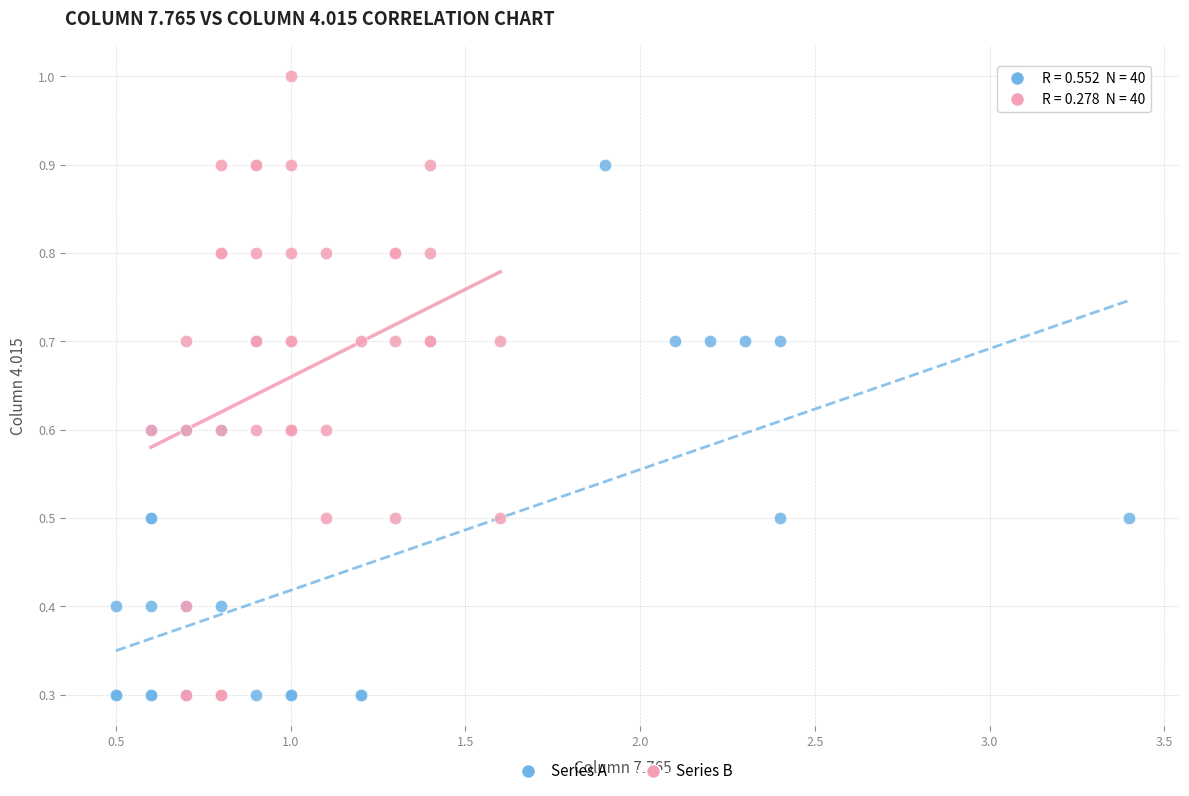

Which series has the widest spread of Y values?

Series B